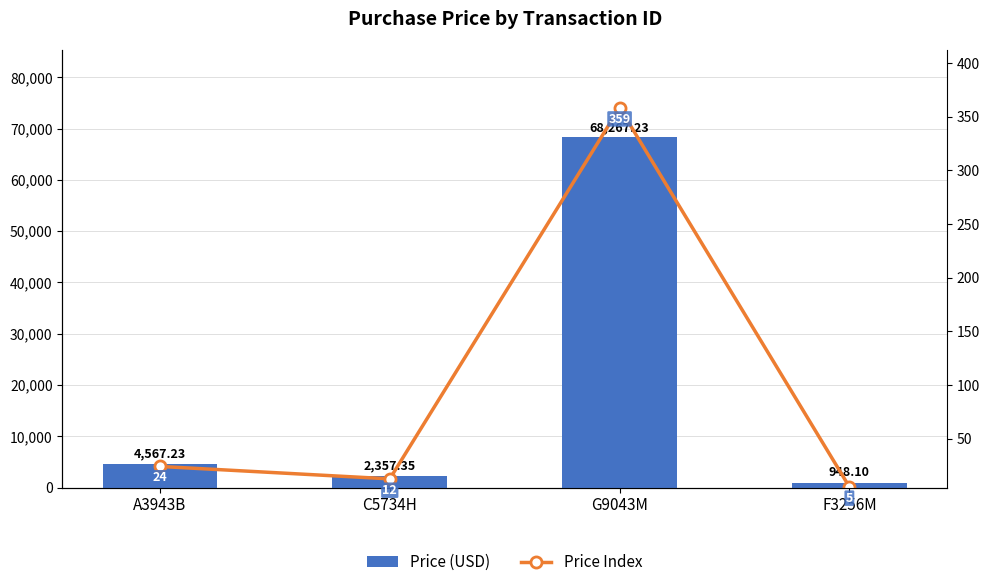

List the series in order of their peak value, highest first.

Price (USD), Price Index